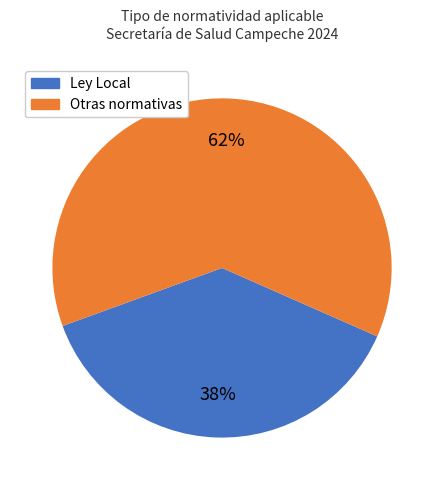

Is there a majority slice in this chart?

Yes